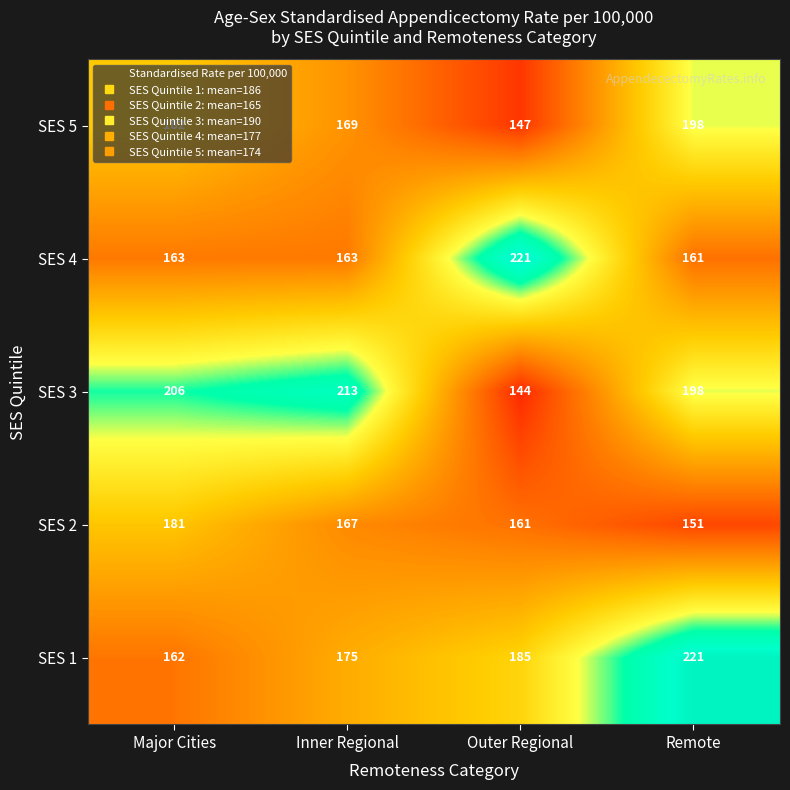

The SES 2 series shows 181 at Major Cities. True or false?

True